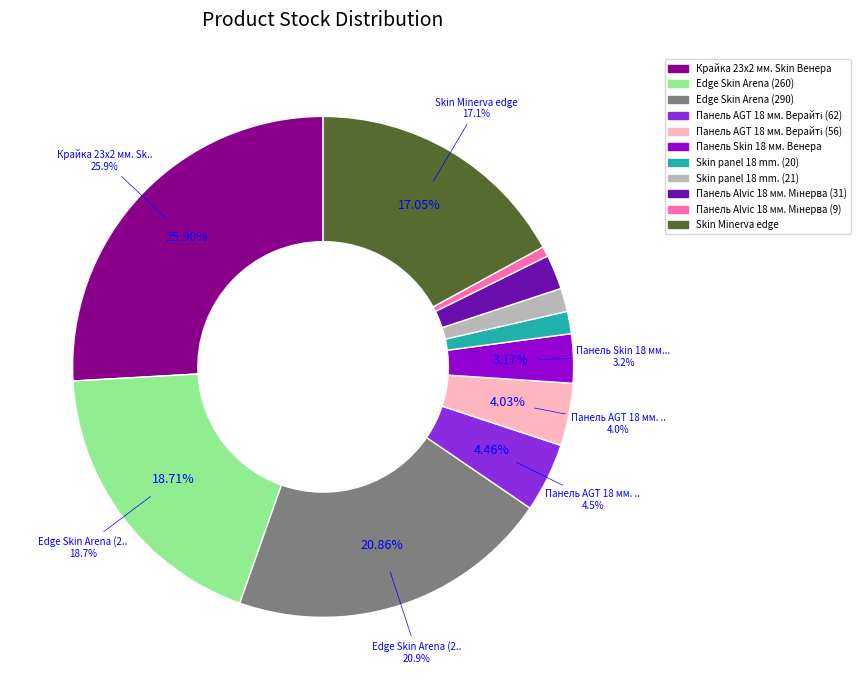

The Панель AGT 18 мм. Верайті (62) slice represents 19% of the pie. True or false?

False